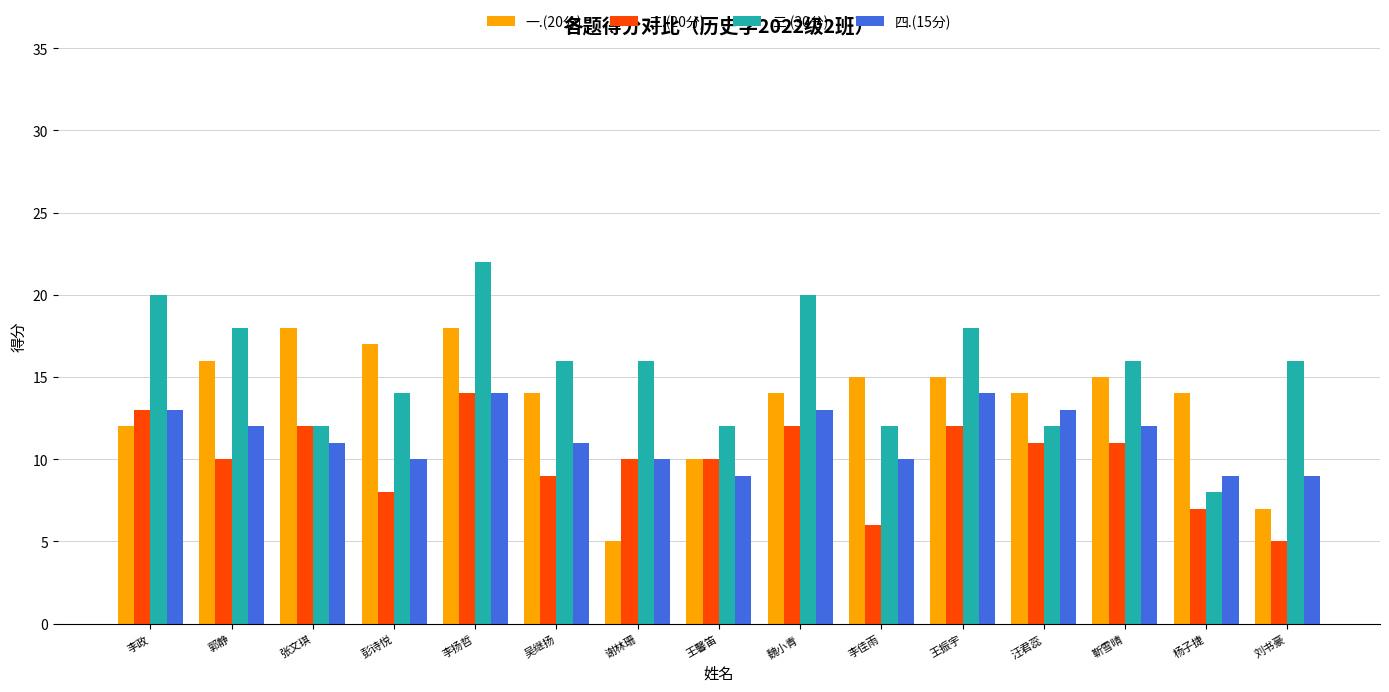

What is the maximum value shown in the chart?

22